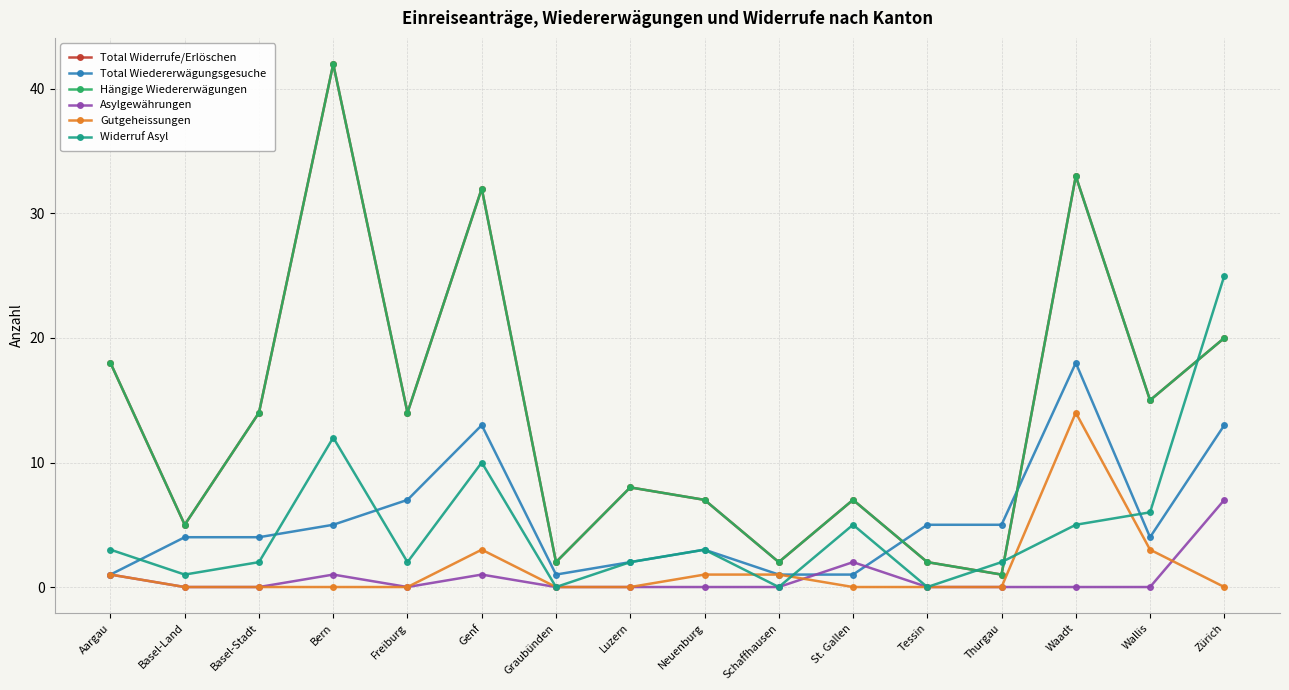

In Total Wiedererwägungsgesuche, how many points are lower than both neighbors (excluding endpoints)?

2